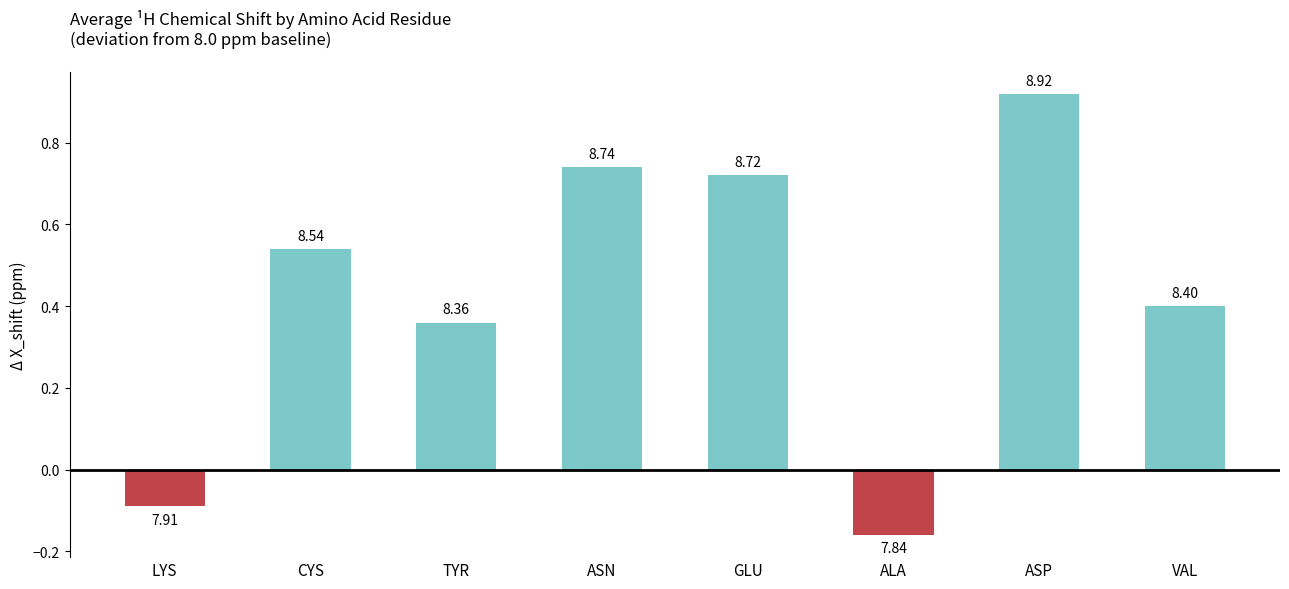

How many bars are there in total?

8